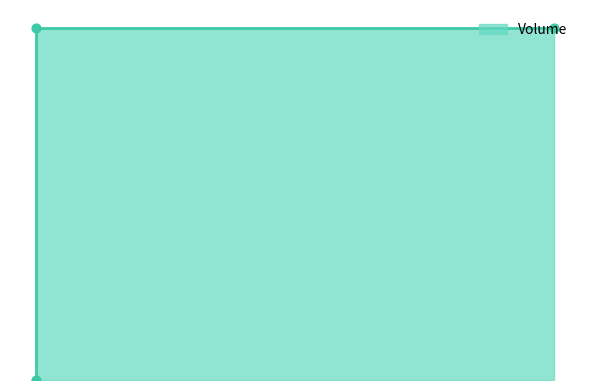

Between 0.458 and 0.458, which is larger?

0.458